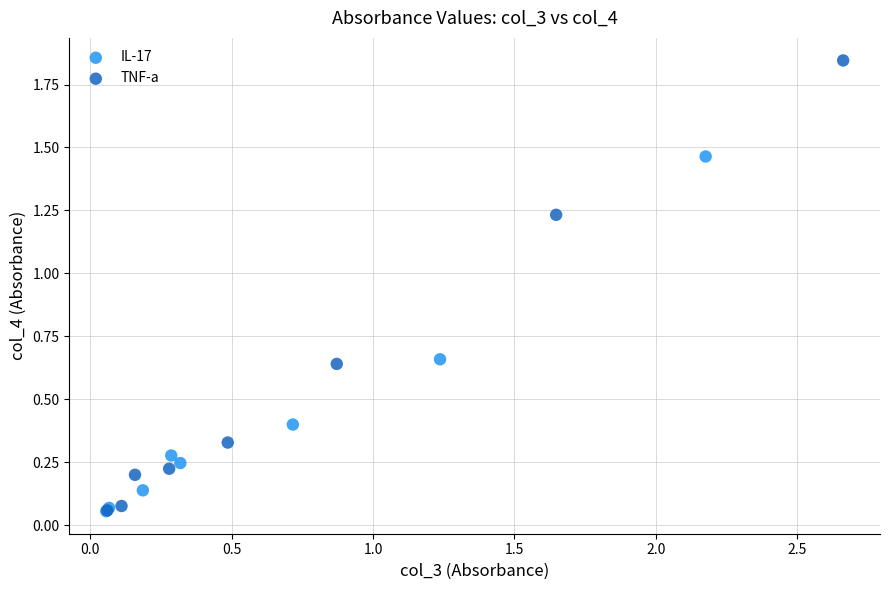

Which series has the largest Y range (max minus min)?

TNF-a